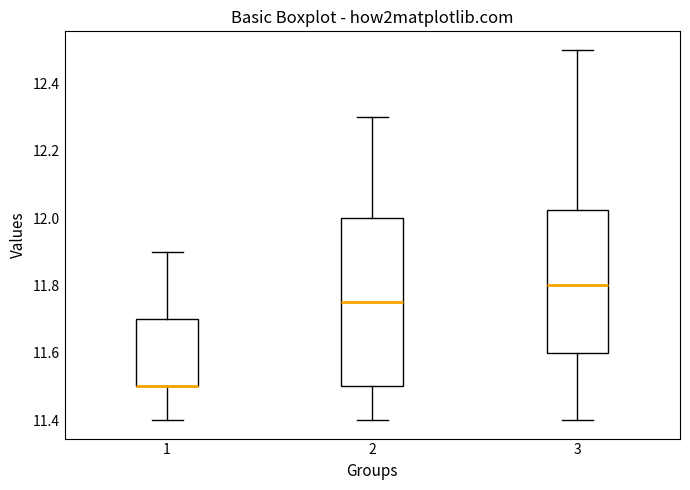

Reading left to right, transcribe this box plot: for each box, give where its median line is, the range the box spans, and where its two whiskers end, as read against the y-axis. The values are not printed on the chart, so give them approximately, as read against the axis.

1: median 11.50 (drawn on the box's lower edge), box 11.50 to 11.70, whiskers 11.40 to 11.90
2: median 11.76, box 11.50 to 12.00, whiskers 11.40 to 12.30
3: median 11.80, box 11.60 to 12.02, whiskers 11.40 to 12.50